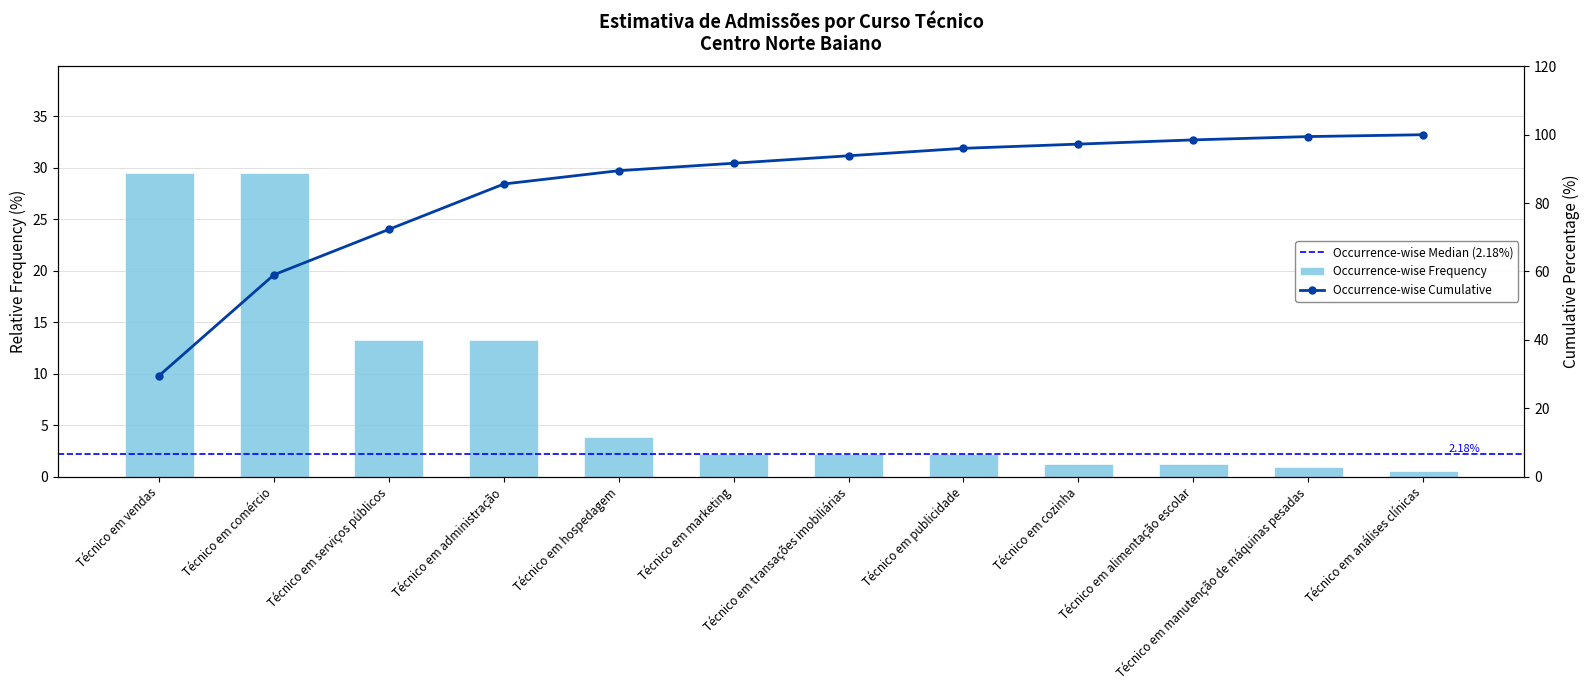

Reading left to right, list all the values displayed in this chart.

29.5	29.5	13.3	13.3	3.9	2.2	2.2	2.2	1.2	1.2	1.0	0.5